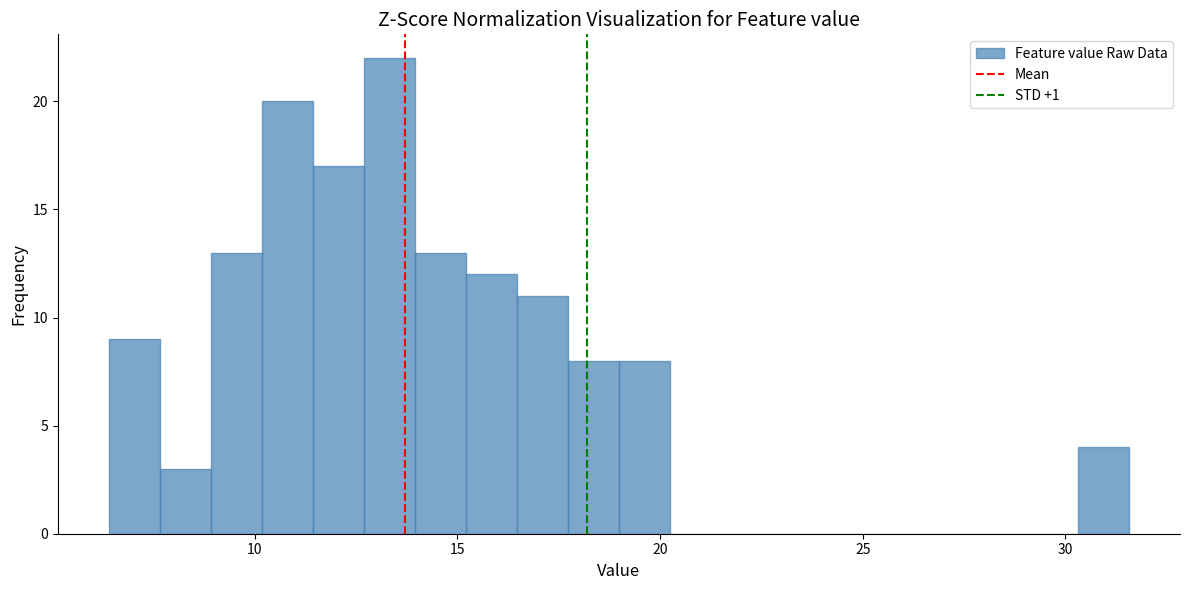

Around what value on the x-axis is the tallest bar? Give the approximate position of its centre, as read against the axis.

13.5